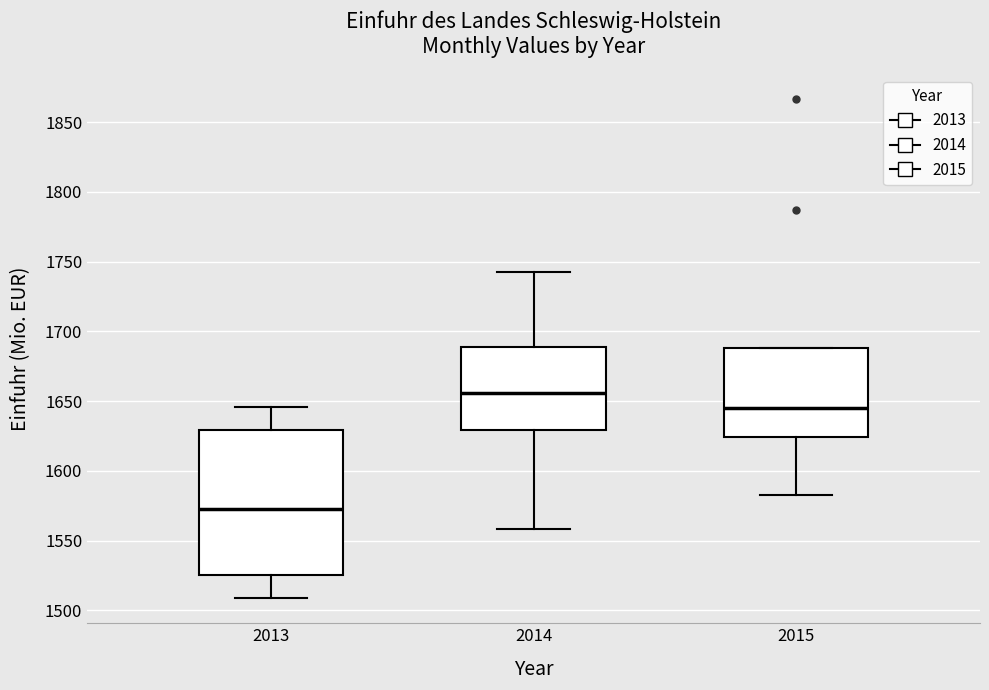

Which box is the tallest, from its lower edge to its upper edge?

2013